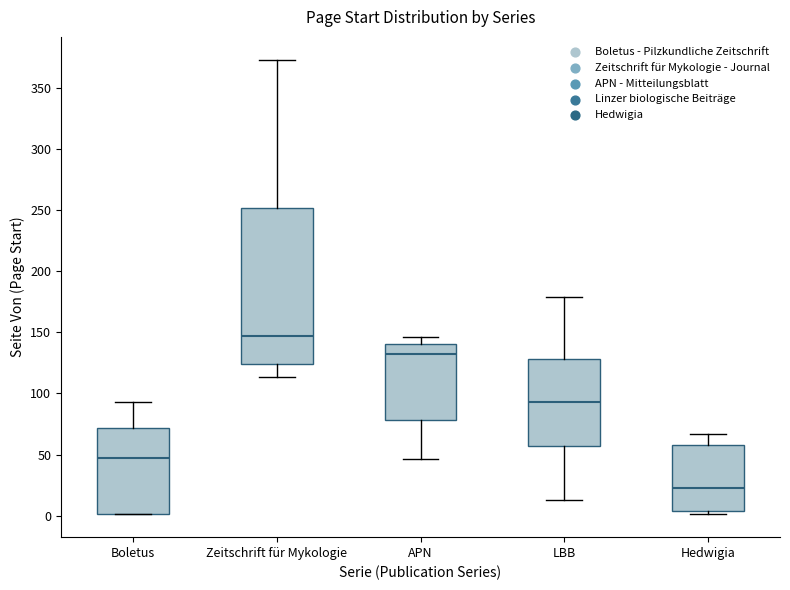

Comparing the boxes themselves (not the whiskers), which one is the tallest?

Zeitschrift für Mykologie